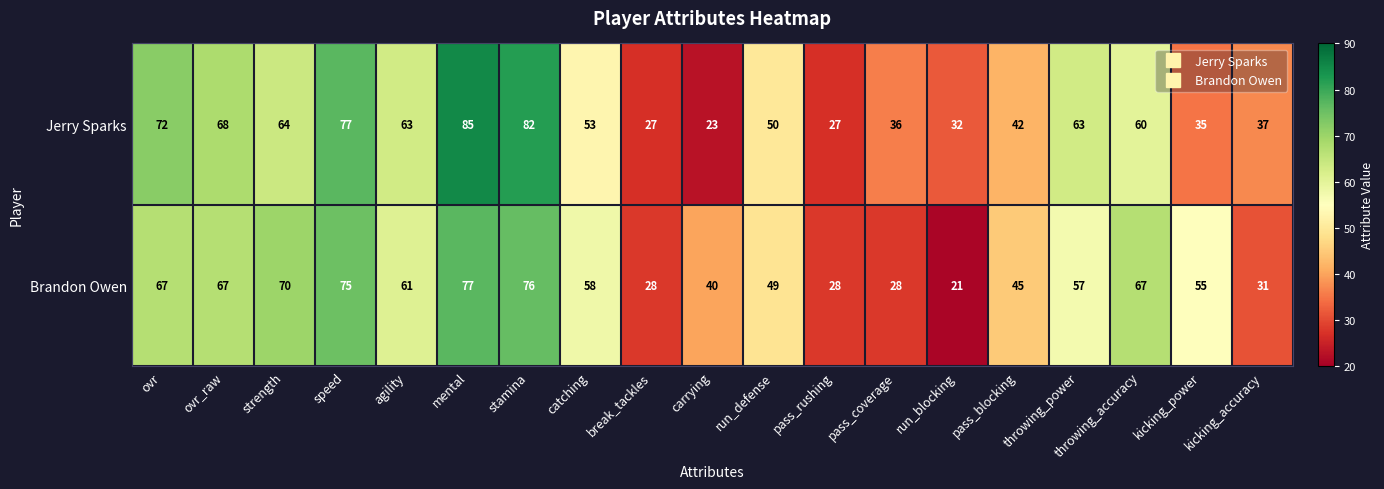

How many data points does each series have?

19